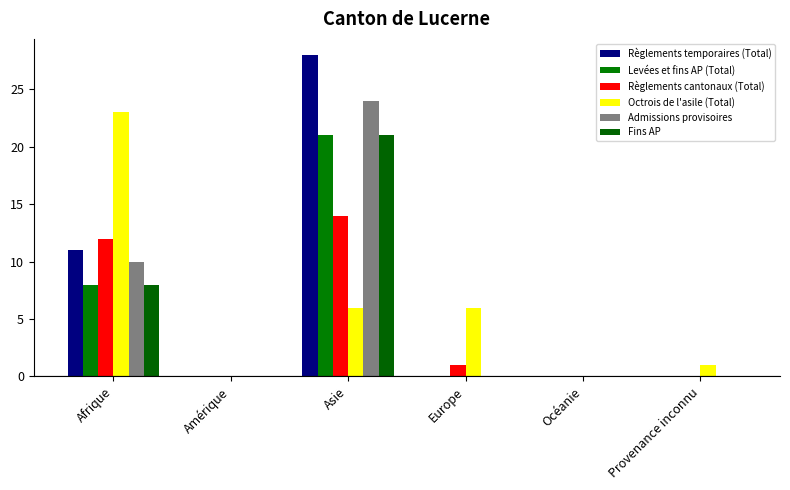

Which series has the largest total across all categories?

Règlements temporaires (Total)